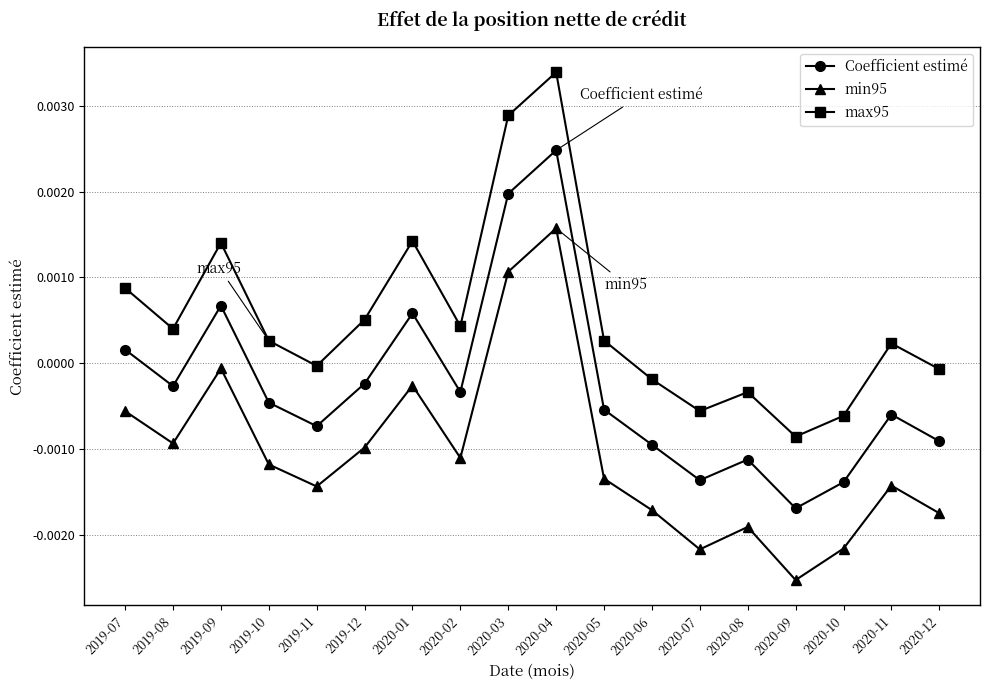

How many lines are shown in the chart?

3